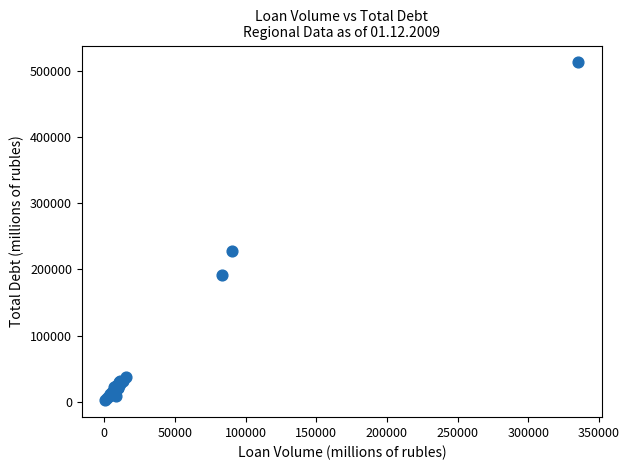

What Y value in the scatter plot is closest to 257419?

228306.9